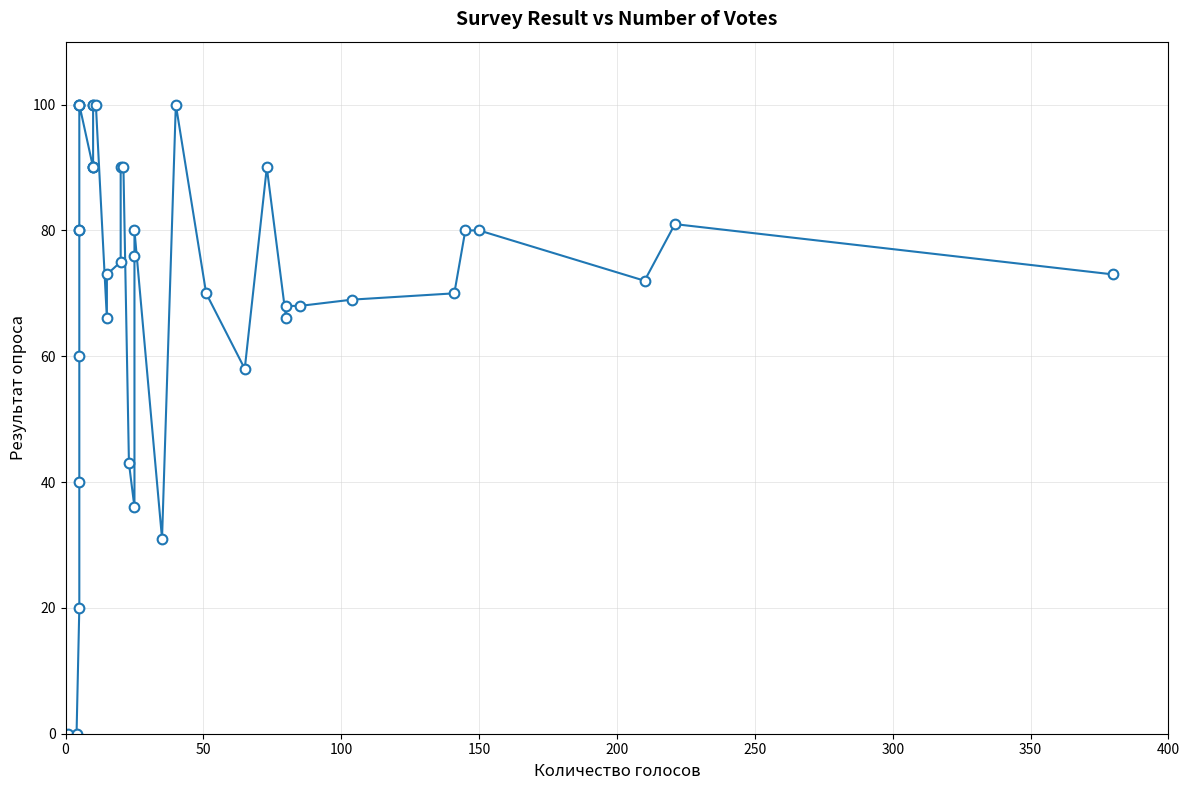

Does the chart display data point markers on the line(s)?

Yes